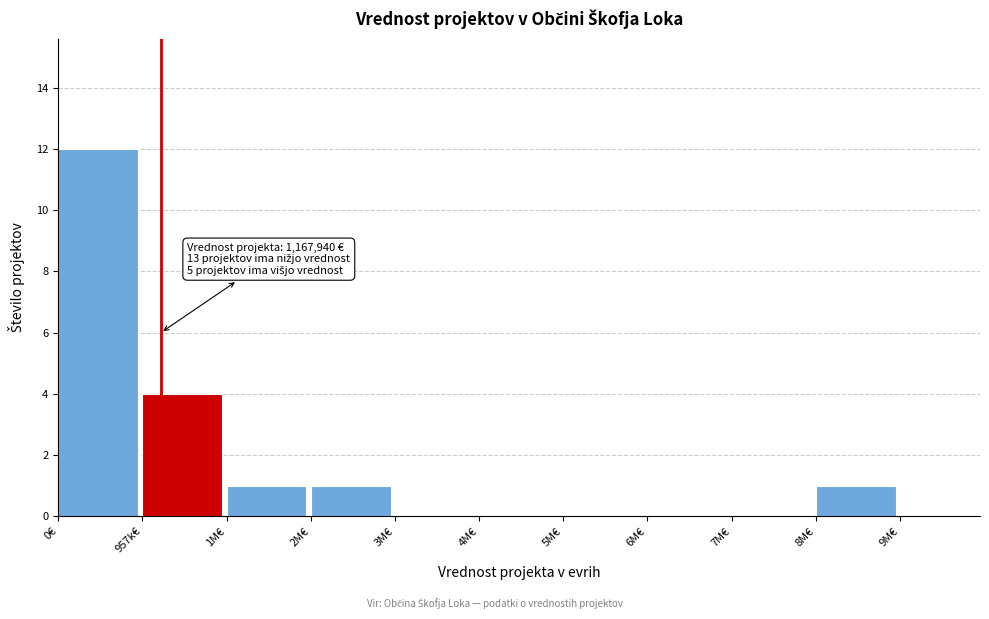

Reading right to left, what are all the values shown in this chart?

8M€=1	7M€=0	6M€=0	5M€=0	4M€=0	3M€=0	2M€=1	1M€=1	957k€=4	0€=12